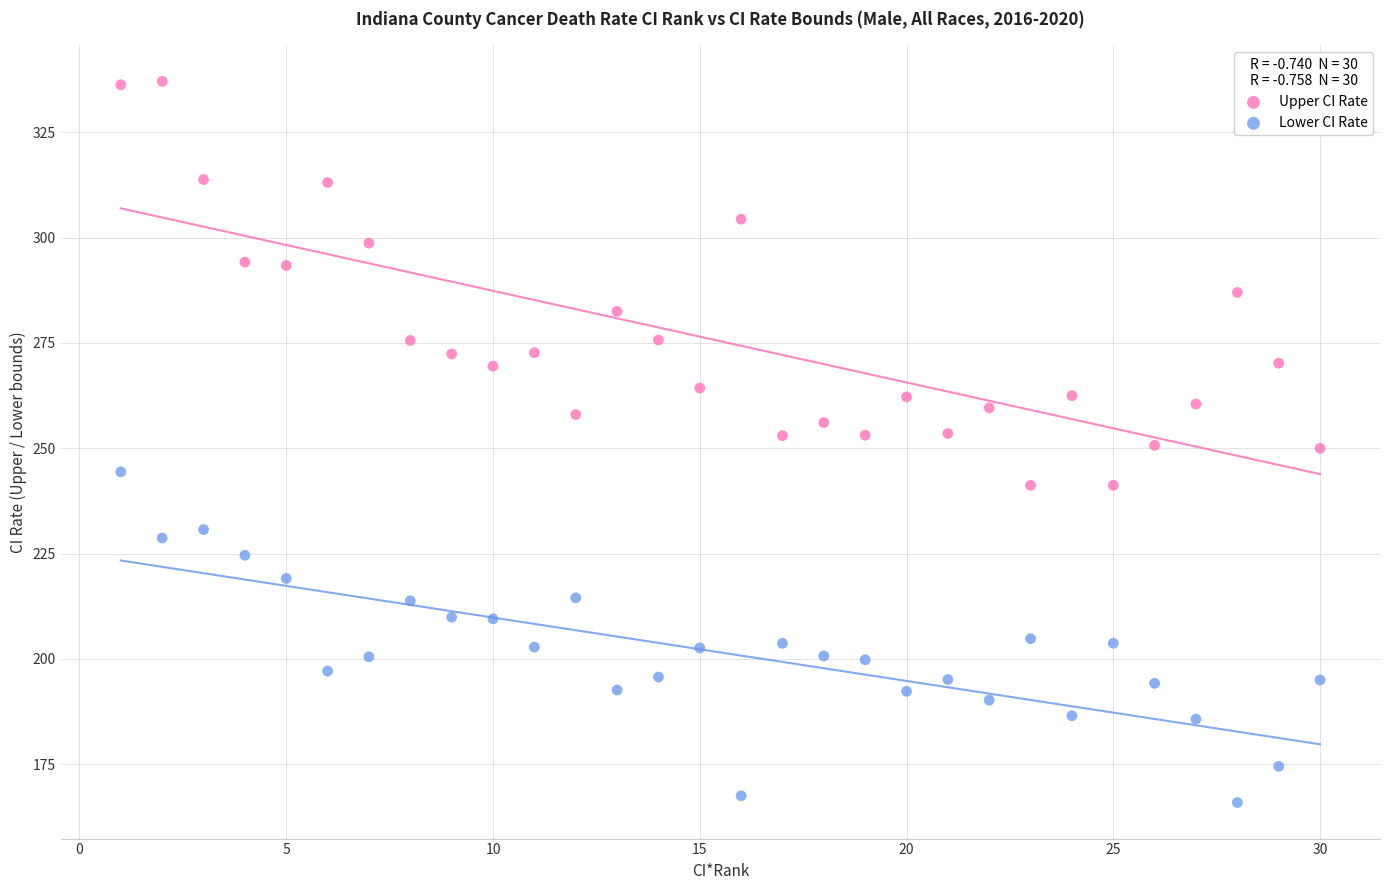

What is the X range (max minus min) for the scatter plot?

29.0